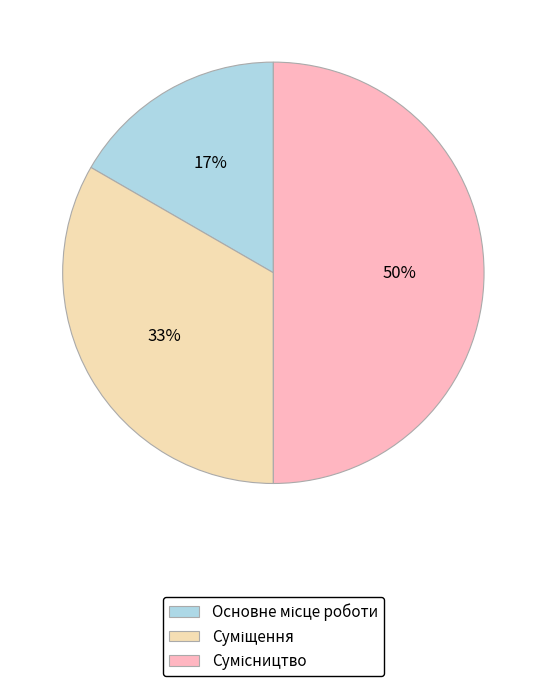

To the nearest percent, what is the difference between the largest and smallest slice percentages?

33%